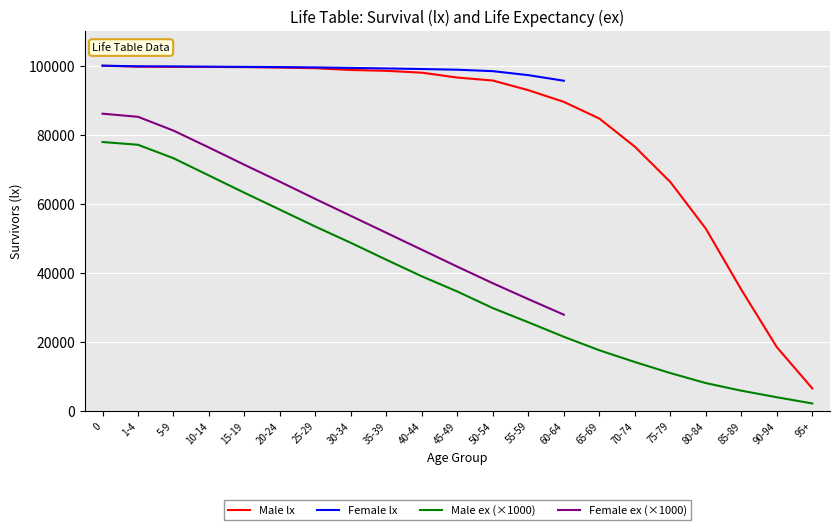

At 70-74, list the series in order from largest to smallest.

Male lx, Male ex